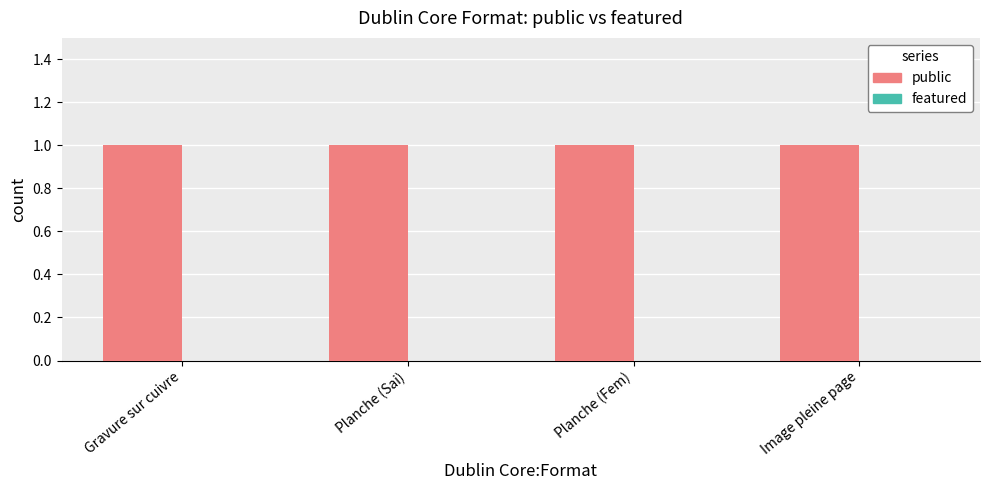

How many data points does each series have?

4